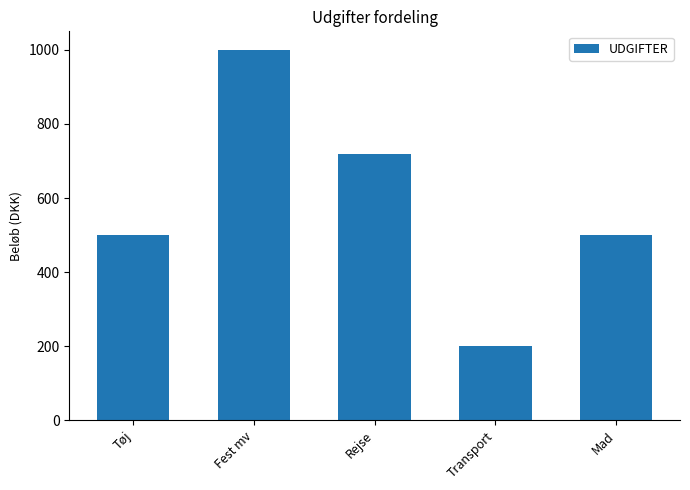

Is it true that the value at Transport is 123?

False